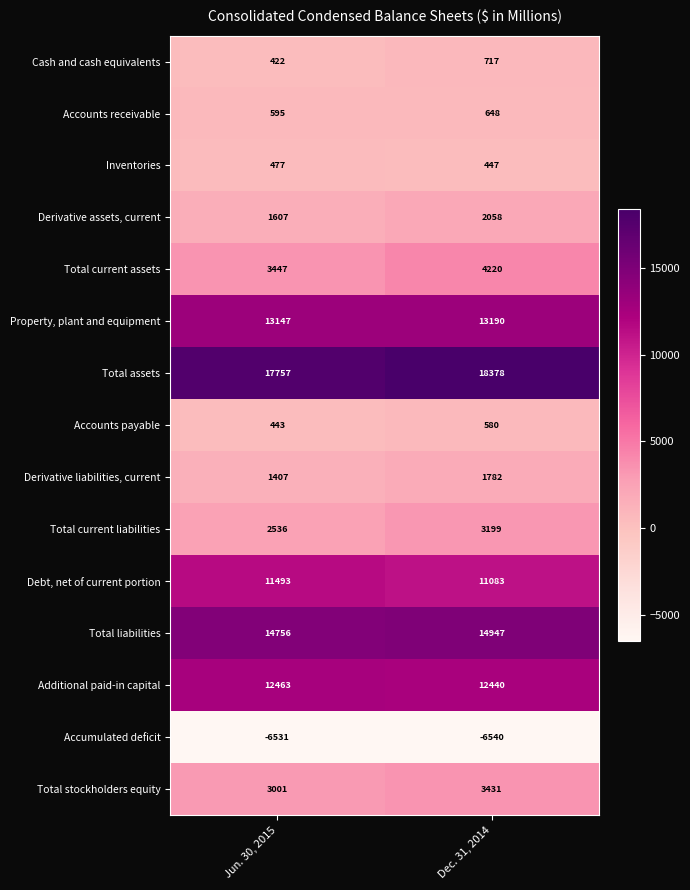

Where is Accounts payable nearest to the value 511?

Jun. 30, 2015